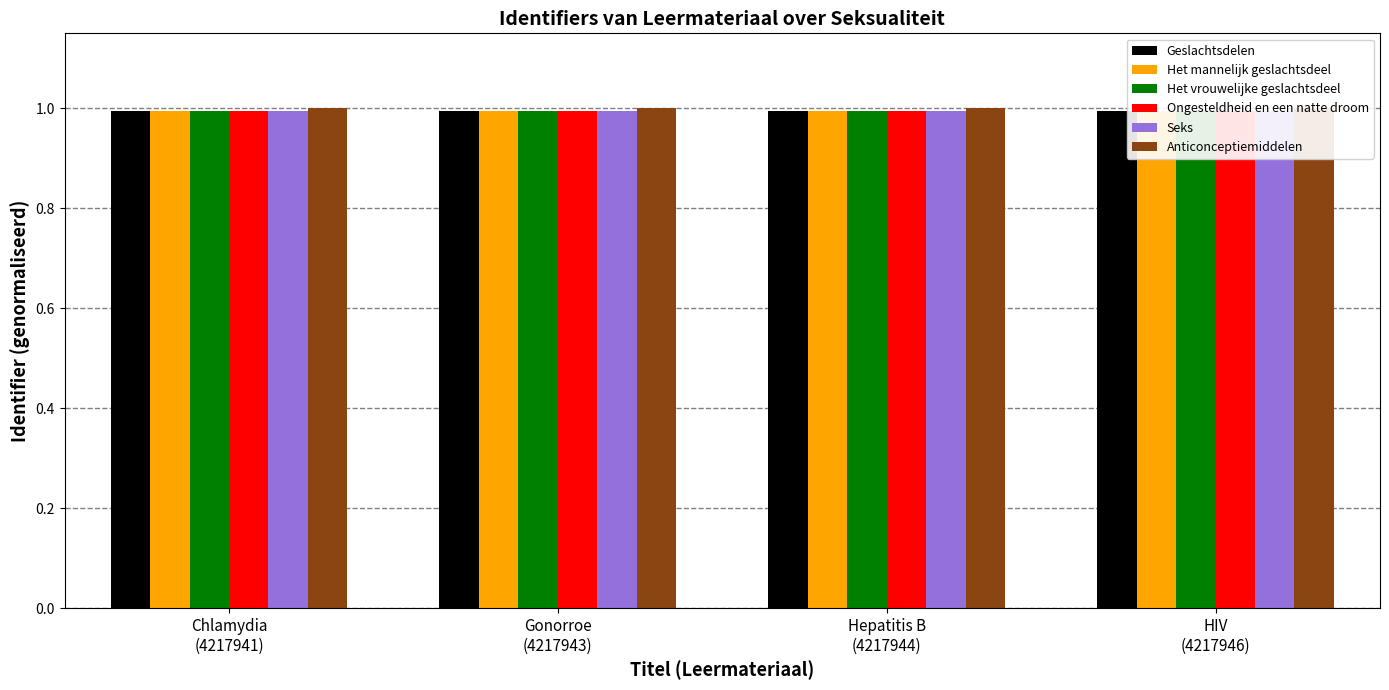

What position from the left is Hepatitis B
(4217944)?

3